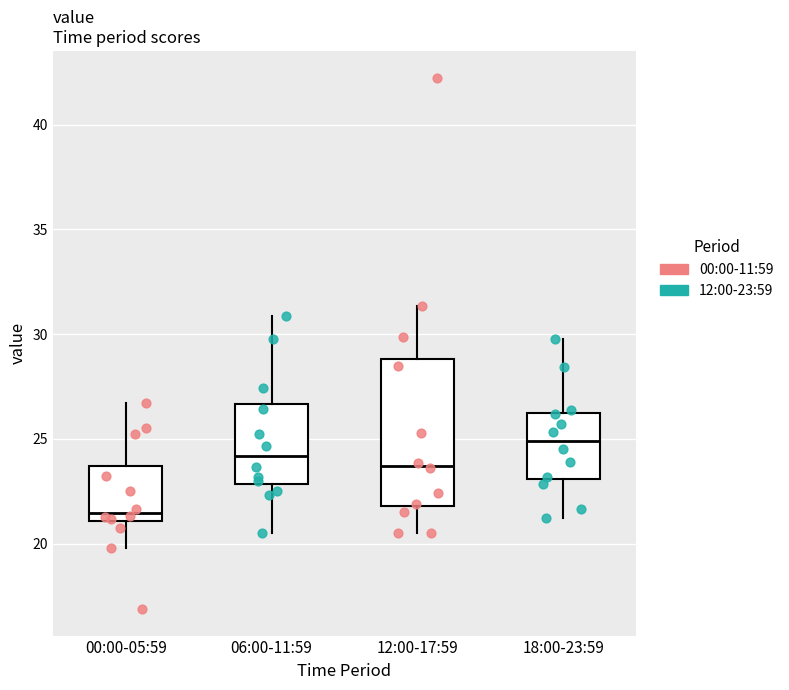

Reading left to right, read every box against the y-axis: the position of its median line, the range the box covers, and the ends of its whiskers. The values are not printed on the chart, so give them approximately, as read against the axis.

00:00-05:59: median 21.5, box 21.0 to 23.5, whiskers 20.0 to 26.5
06:00-11:59: median 24.0, box 23.0 to 26.5, whiskers 20.5 to 31.0
12:00-17:59: median 23.5, box 22.0 to 29.0, whiskers 20.5 to 31.5
18:00-23:59: median 25.0, box 23.0 to 26.0, whiskers 21.0 to 30.0